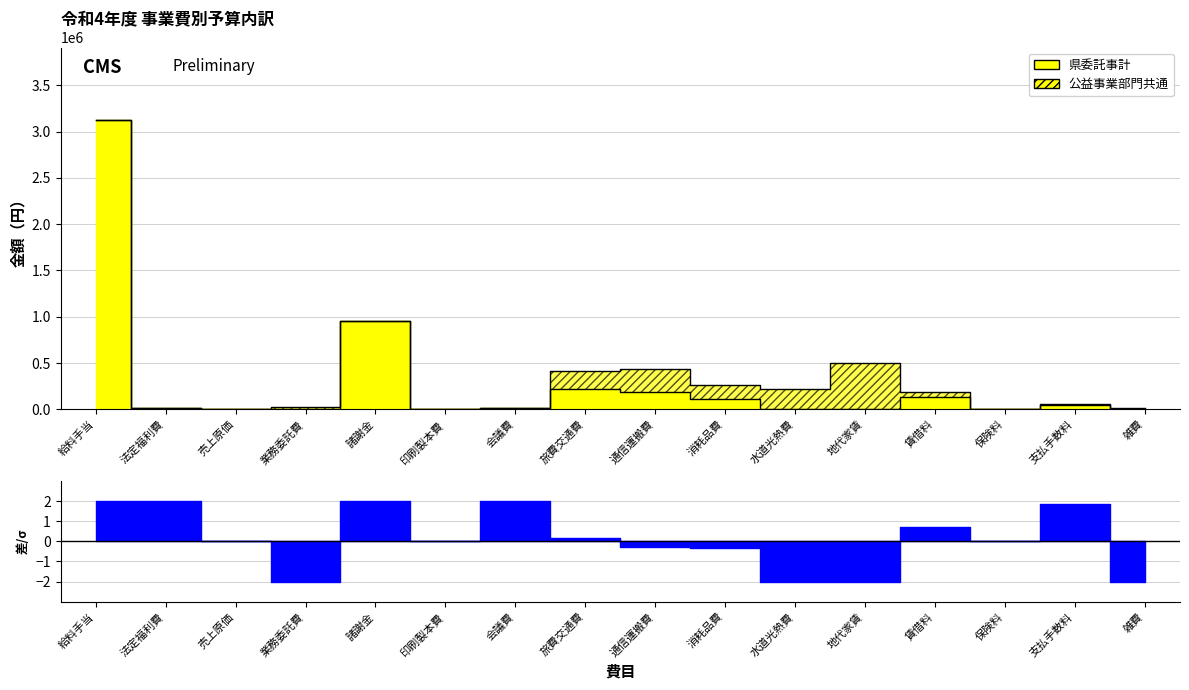

Reading right to left, list all the values displayed in this chart.

0	50000	0	129000	0	0	108000	190000	223000	12000	0	956000	0	0	12000	3127000